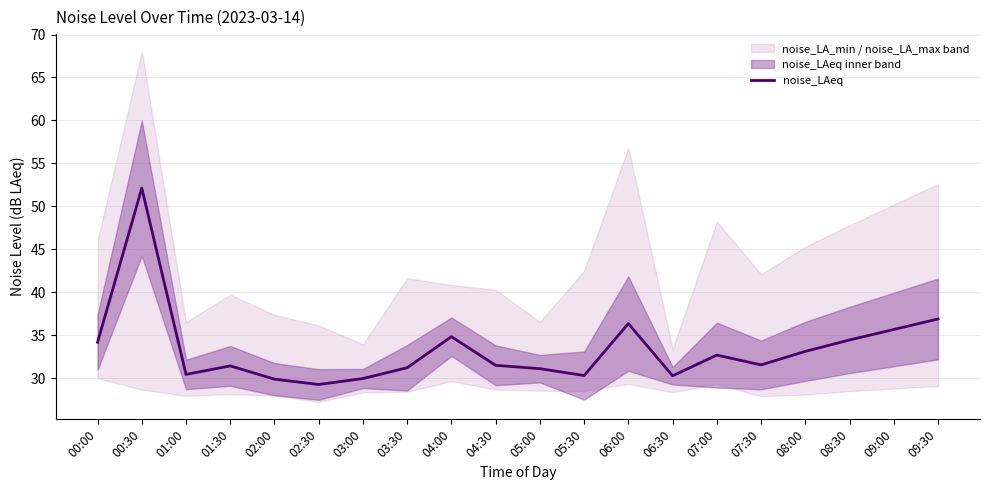

How many points are lower than both their immediate neighbors (excluding endpoints)?

5